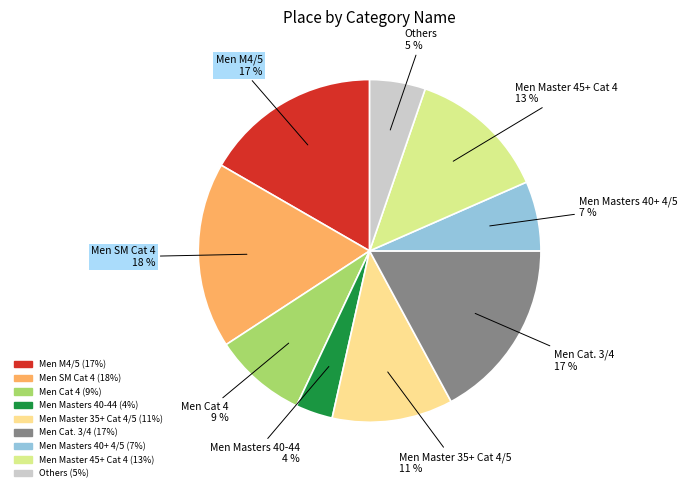

To the nearest percent, what is the difference between the largest and smallest slice percentages?

14%